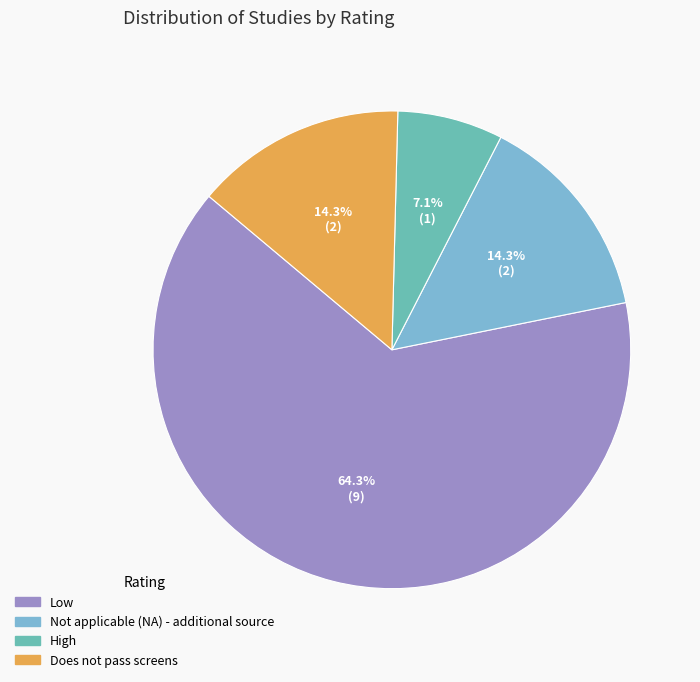

What is the majority slice?

Low